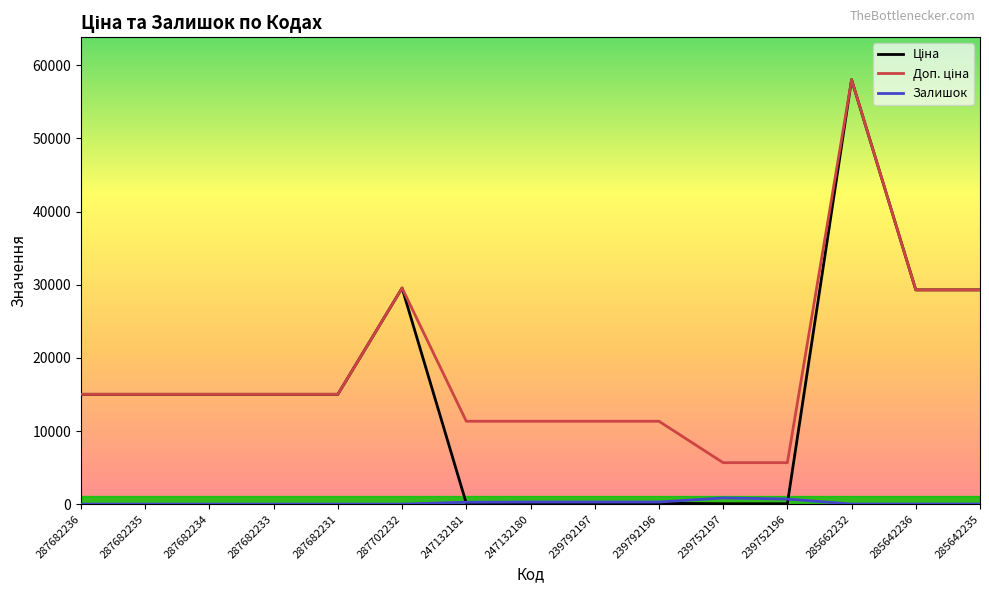

The Залишок series shows 289.0 at 239792197. True or false?

True